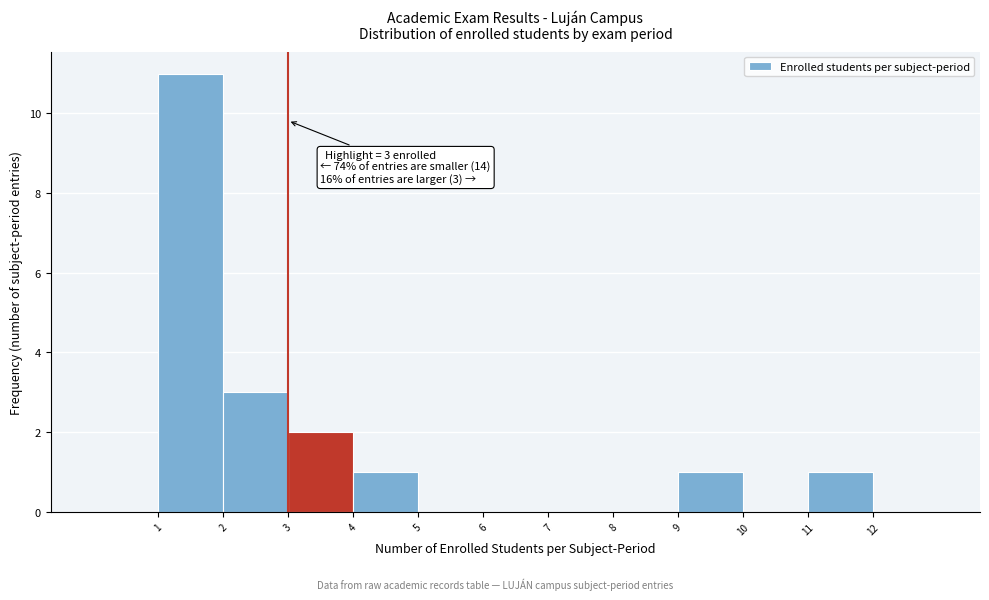

Over which range of the x-axis is the bar tallest?

1 to 2